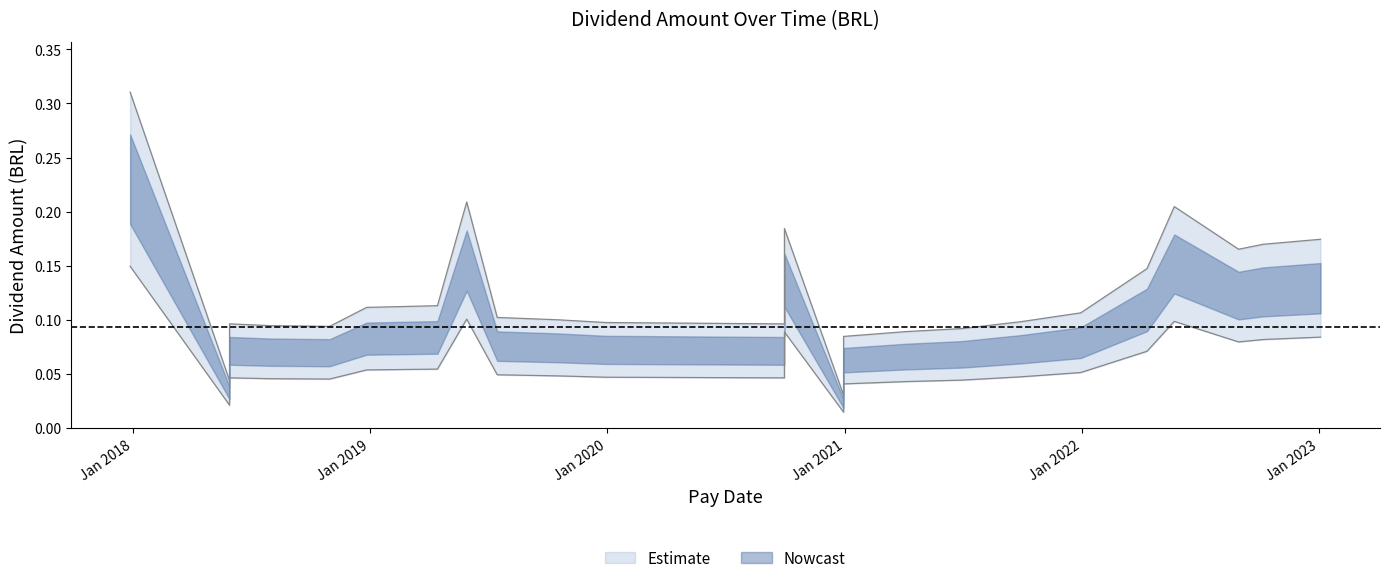

What is the average value?

0.1